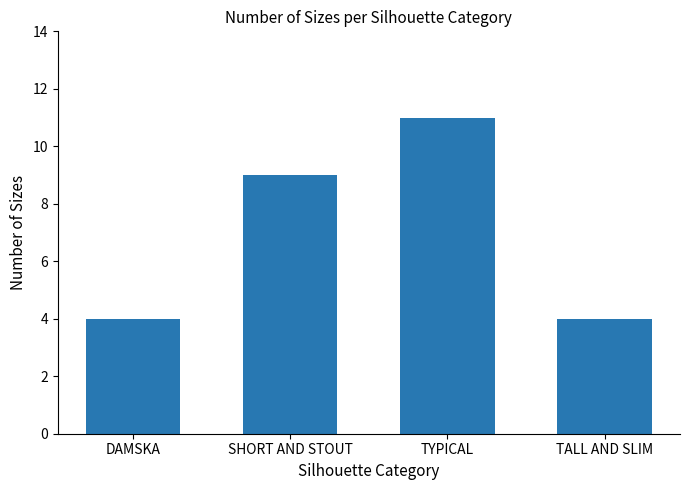

What position from the left is DAMSKA?

1